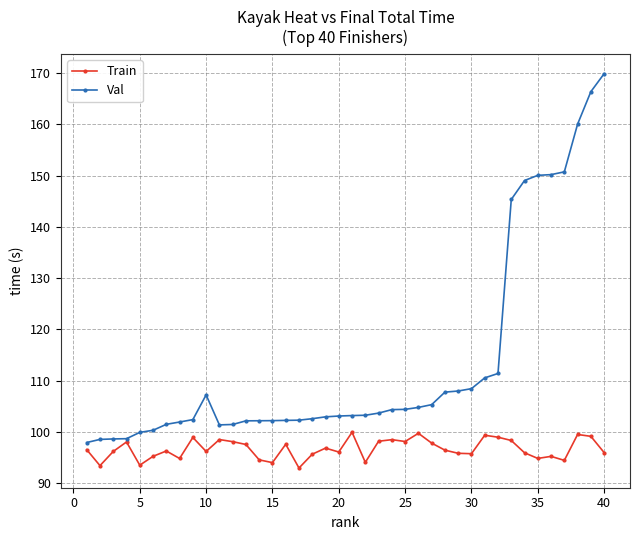

Which series has the largest range (max minus min)?

Val